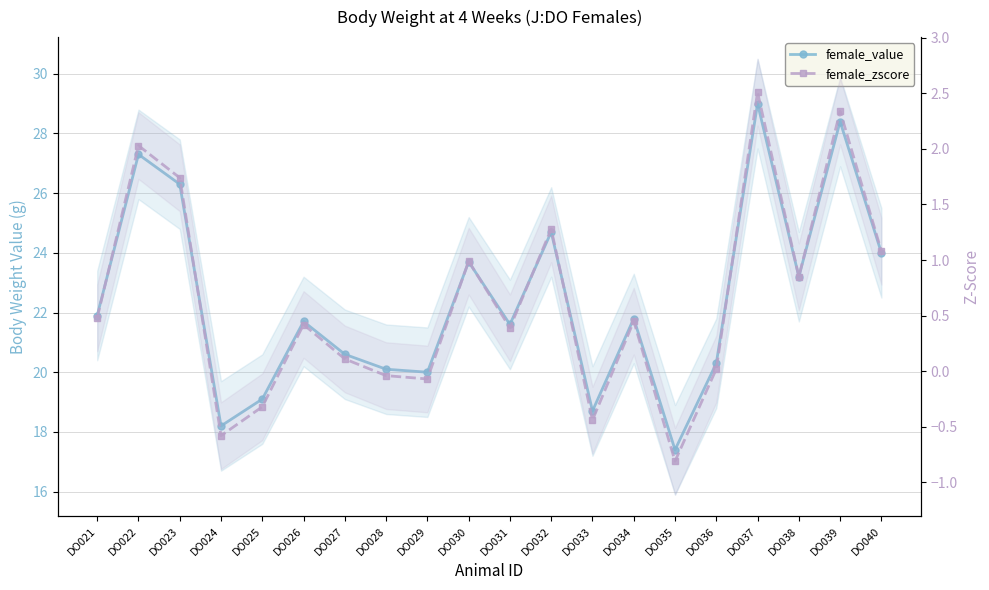

Which series changed the most between DO039 and DO040?

female_value